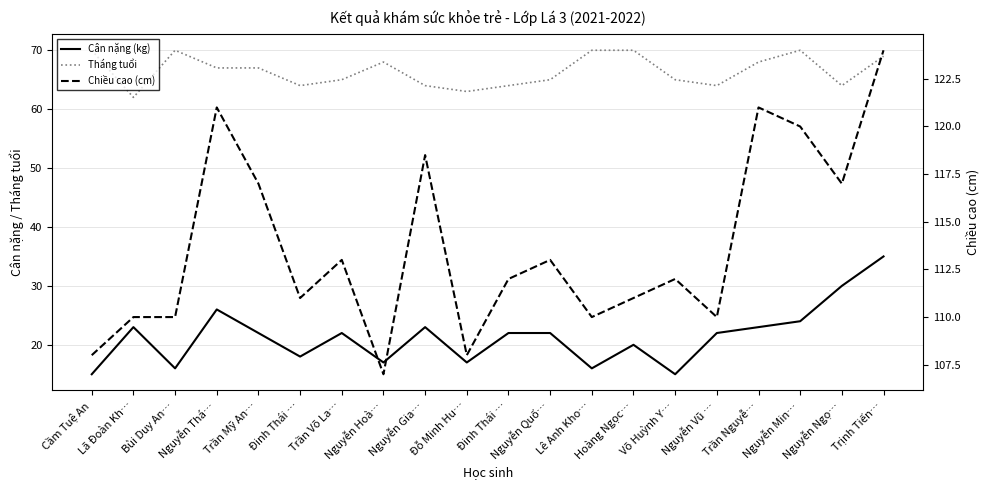

Which series has the largest total across all categories?

Chiều cao (cm)